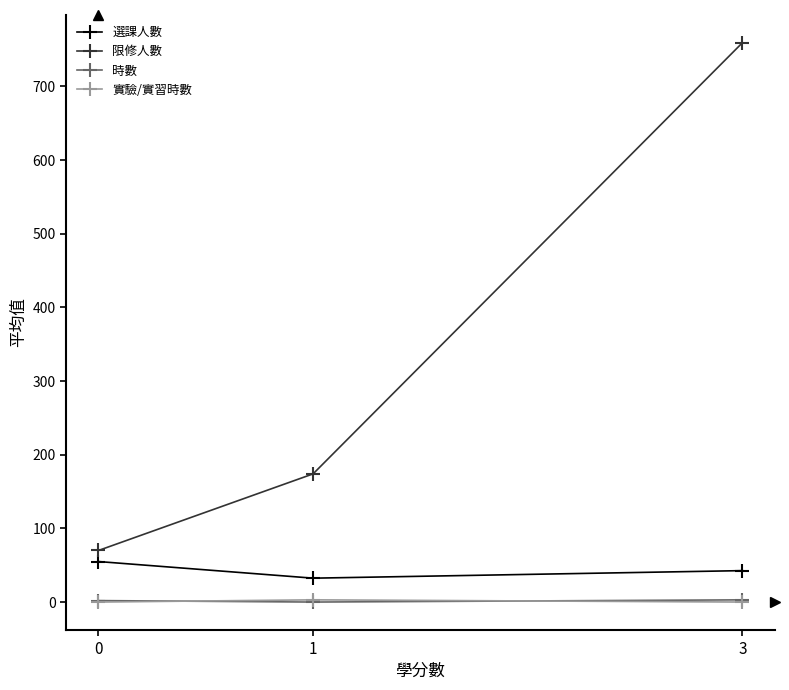

Rank the categories by 限修人數 value from lowest to highest.

0, 1, 3